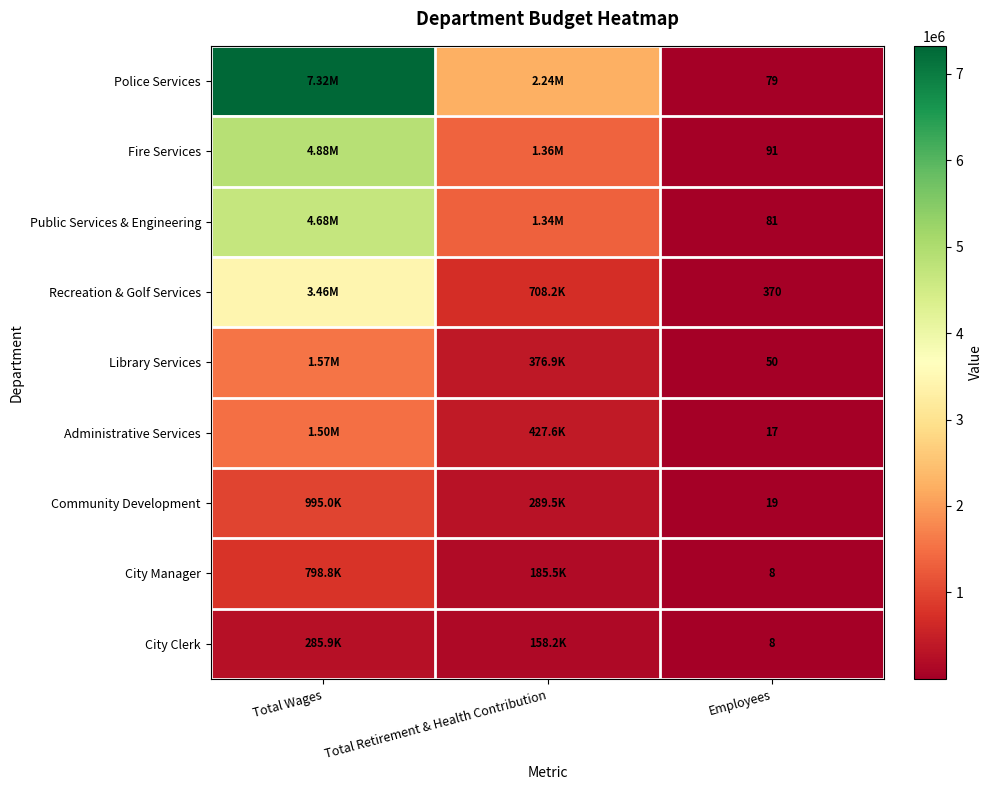

What is the spread (max minus min) of values at Employees?

362